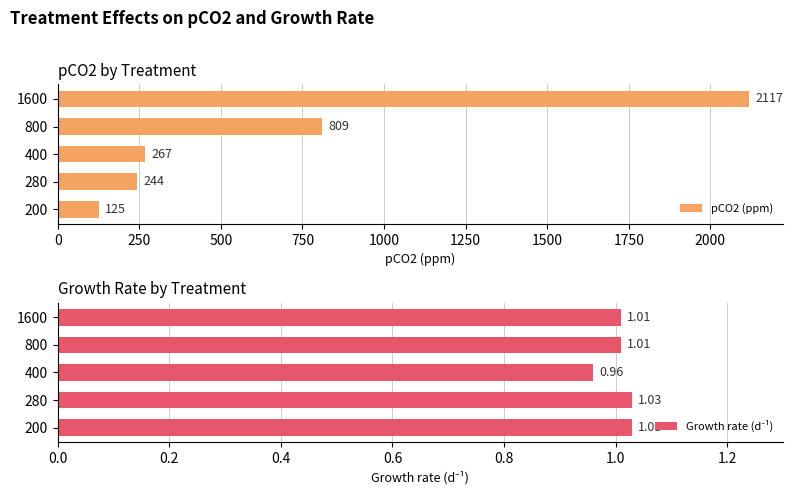

Where is pCO2 (ppm) nearest to the value 1121?

800